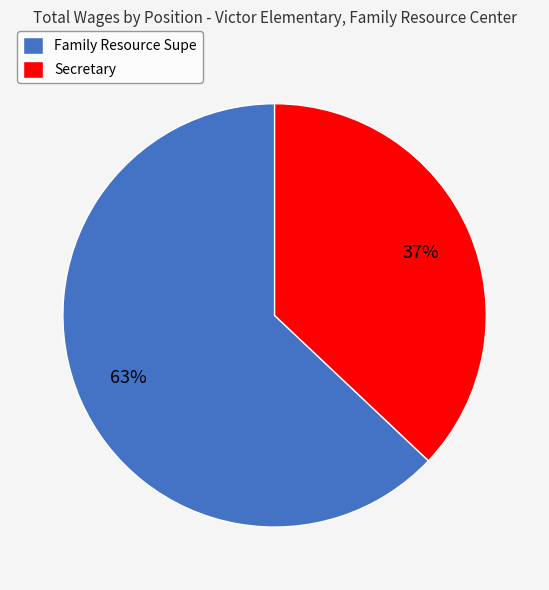

Rank the categories by value from highest to lowest.

Family Resource Supe, Secretary